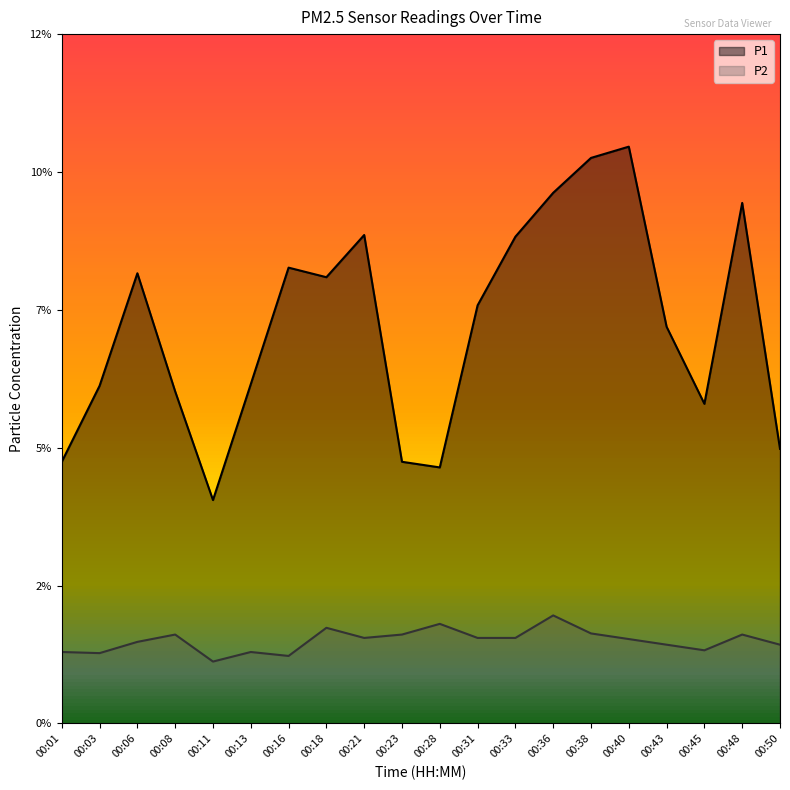

At how many categories does at least one series exceed 4?

19